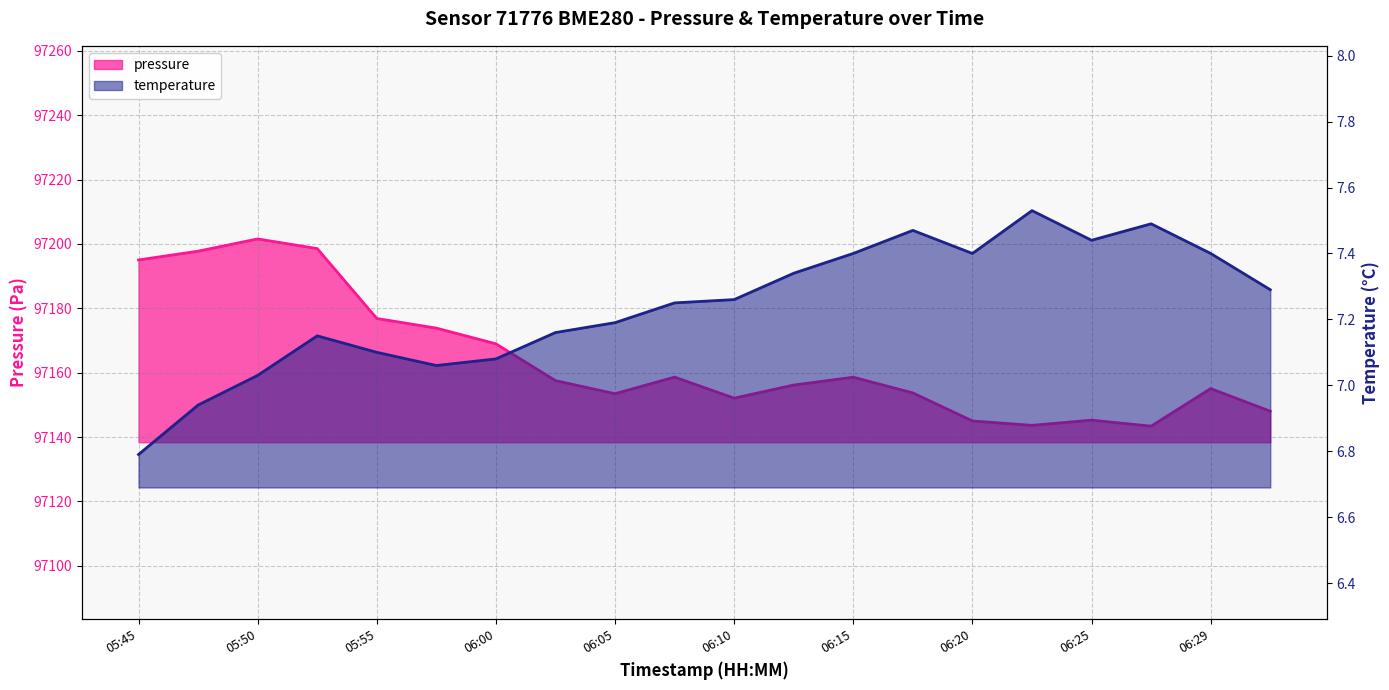

Reading right to left, what are all the values shown in this chart?

pressure: 97148.0	97155.1	97143.4	97145.2	97143.6	97145.0	97153.7	97158.6	97156.2	97152.1	97158.6	97153.5	97157.5	97169.0	97173.8	97176.8	97198.6	97201.6	97197.8	97195.0
temperature: 7.3	7.4	7.5	7.4	7.5	7.4	7.5	7.4	7.3	7.3	7.2	7.2	7.2	7.1	7.1	7.1	7.2	7.0	6.9	6.8